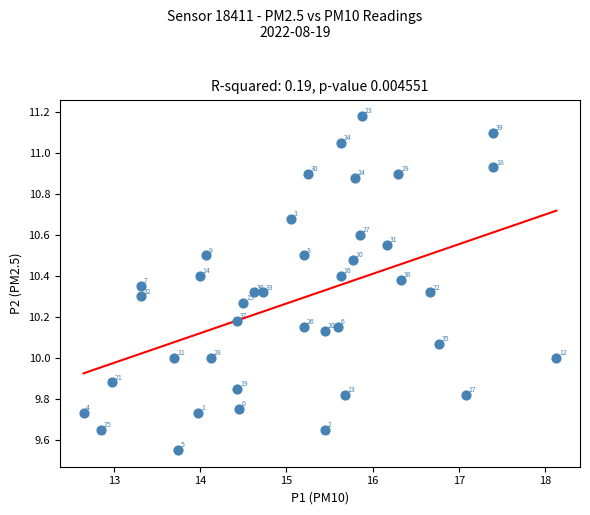

What Y value in the scatter plot is closest to 10?

10.0